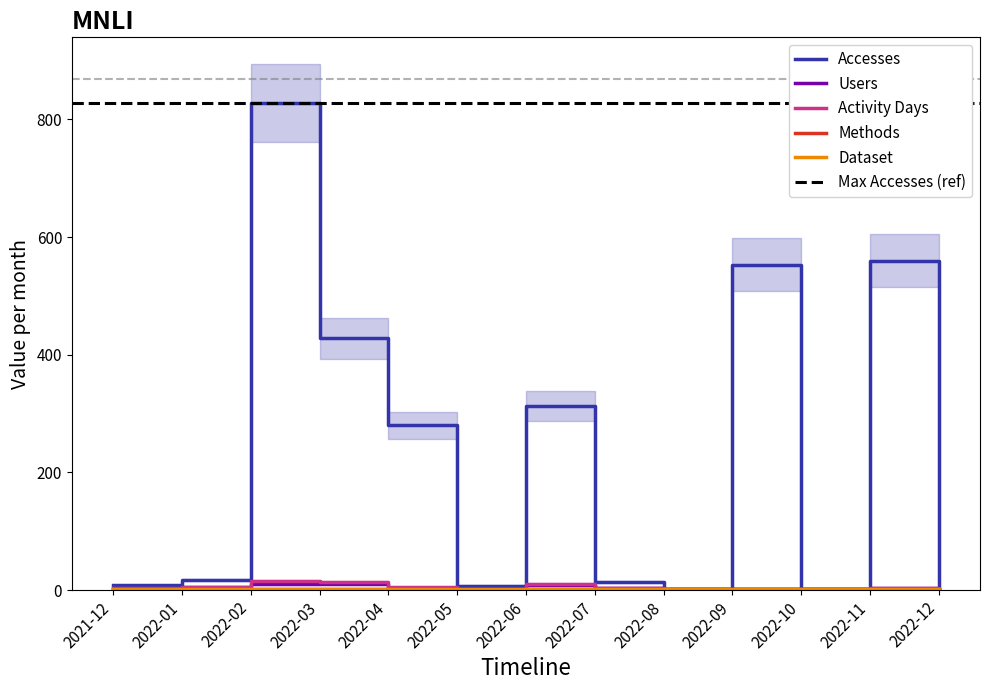

Which has a higher value, 2022-10 or 2022-06?

2022-06